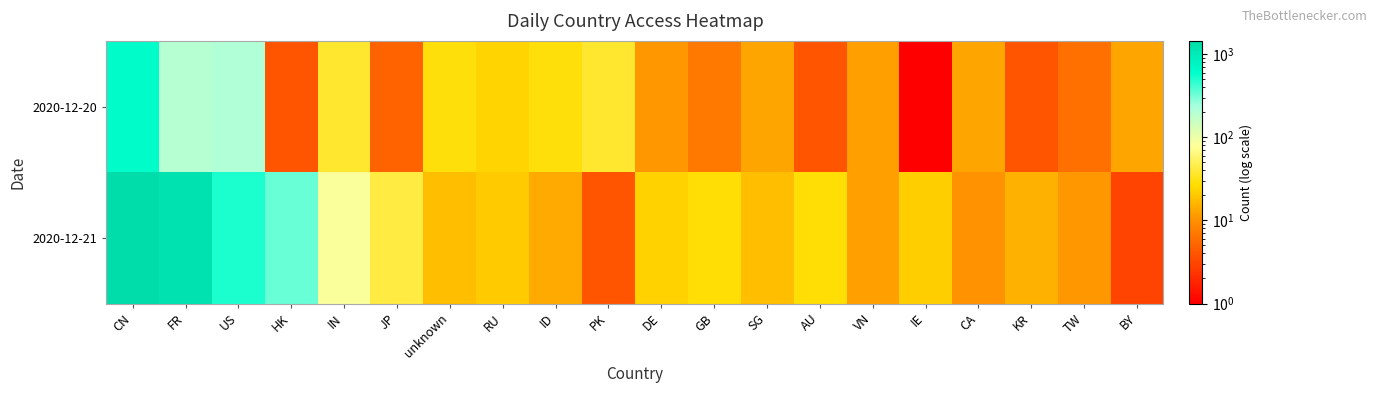

What is the greatest value displayed?

1441